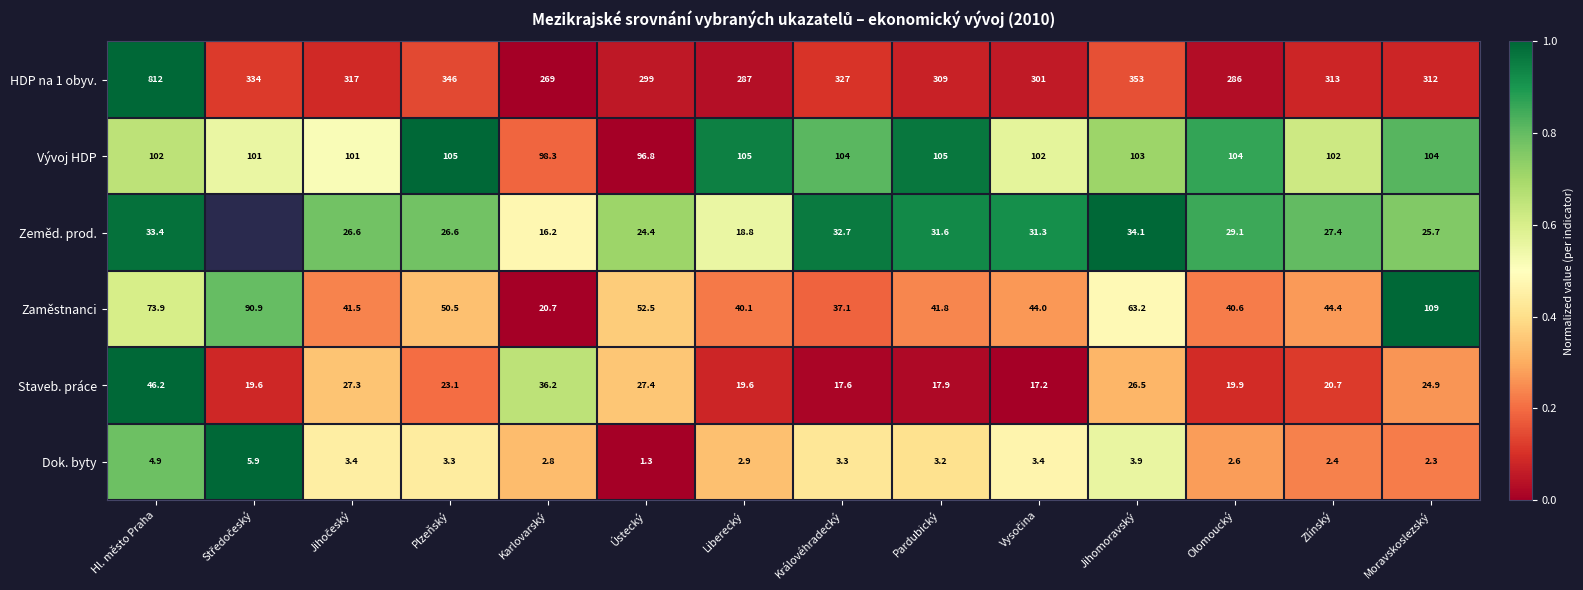

The value of Vývoj HDP at Jihomoravský is 153.4. True or false?

False